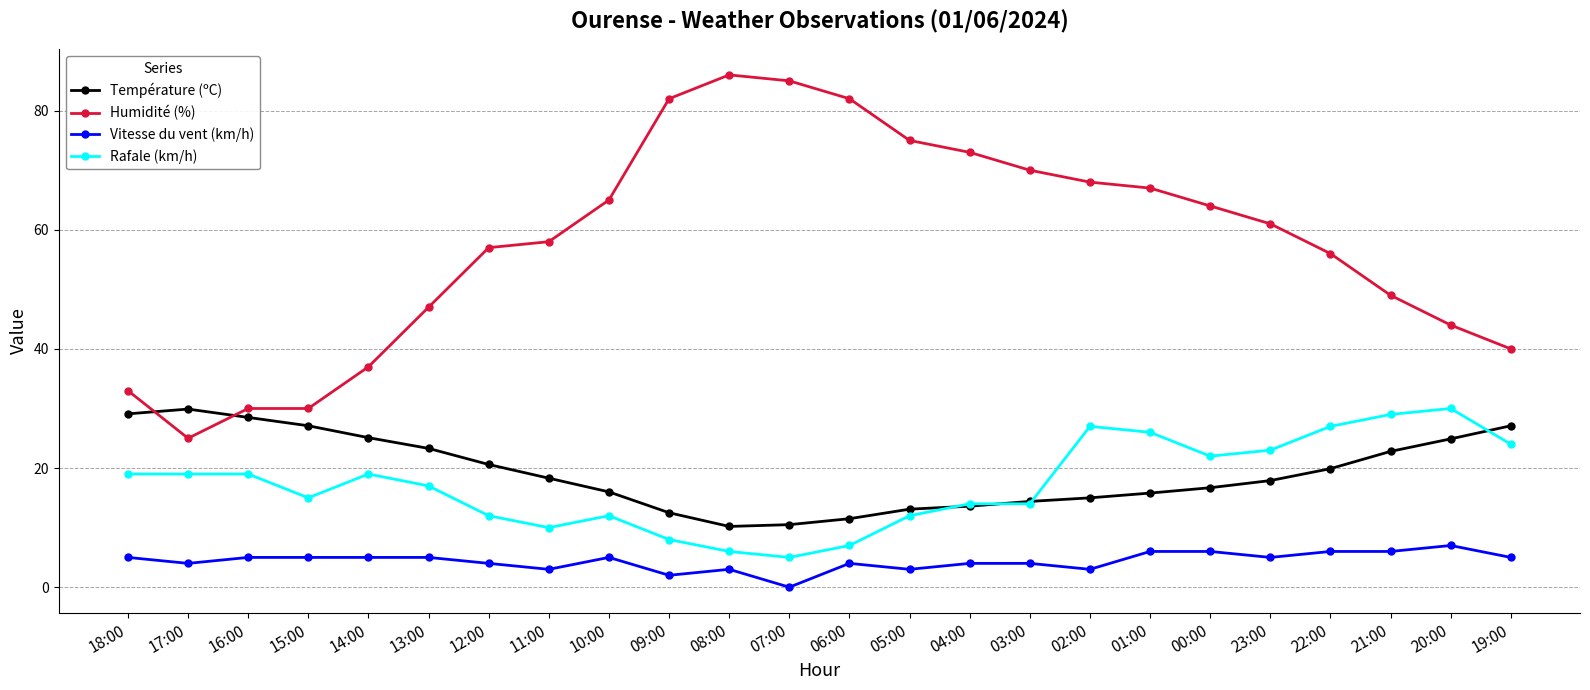

What is the total value across all series at 06:00?

104.5